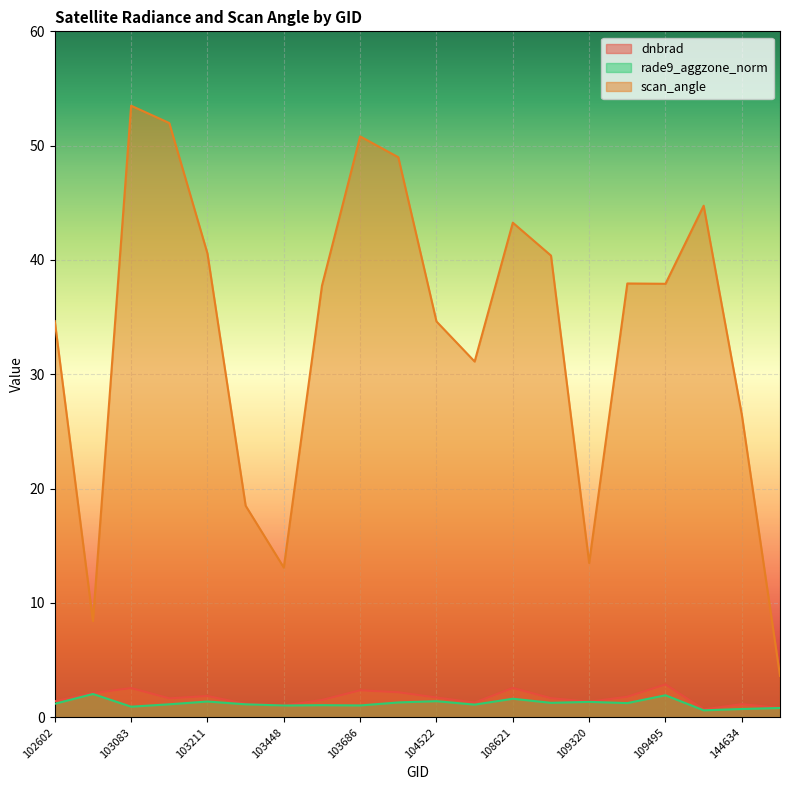

What is the difference between the maximum and minimum values in the dnbrad series?

2.2